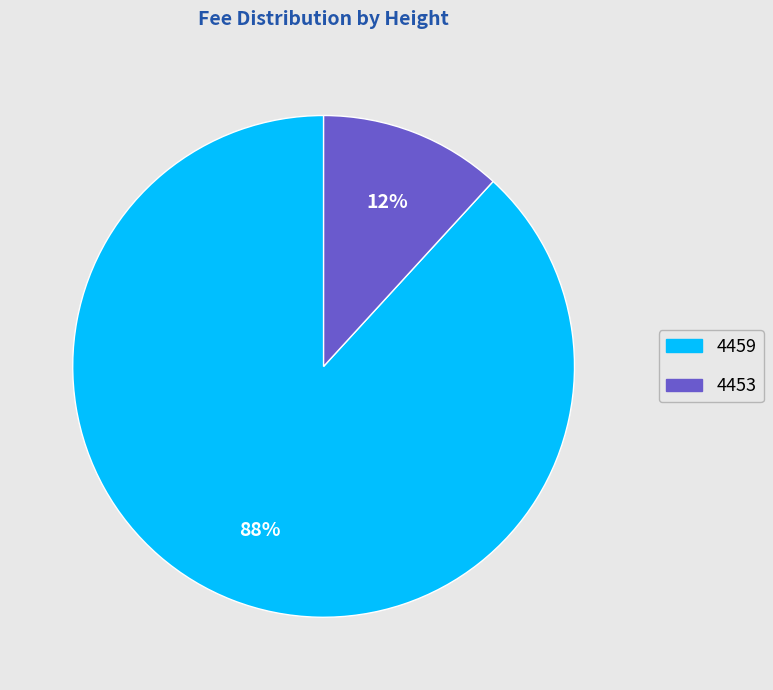

Which category has the biggest portion of the pie?

4459